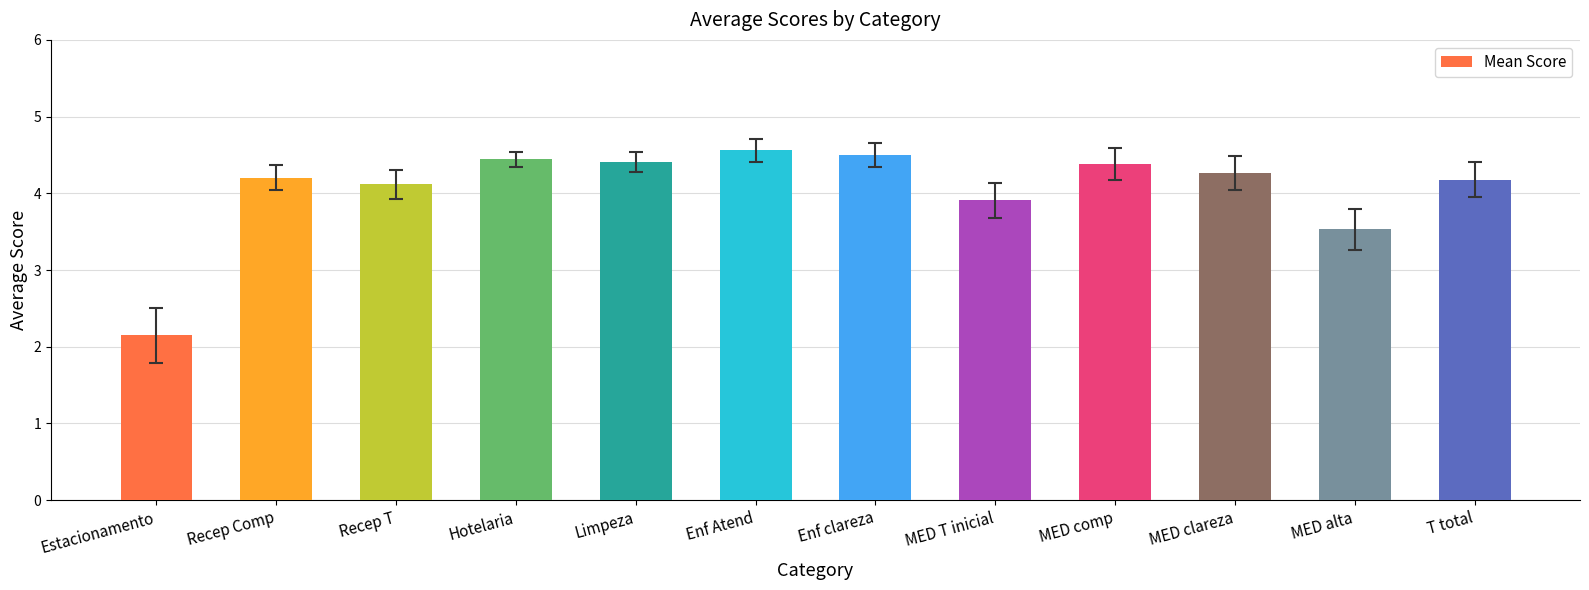

Is it true that the value at Recep T is 4.1?

True